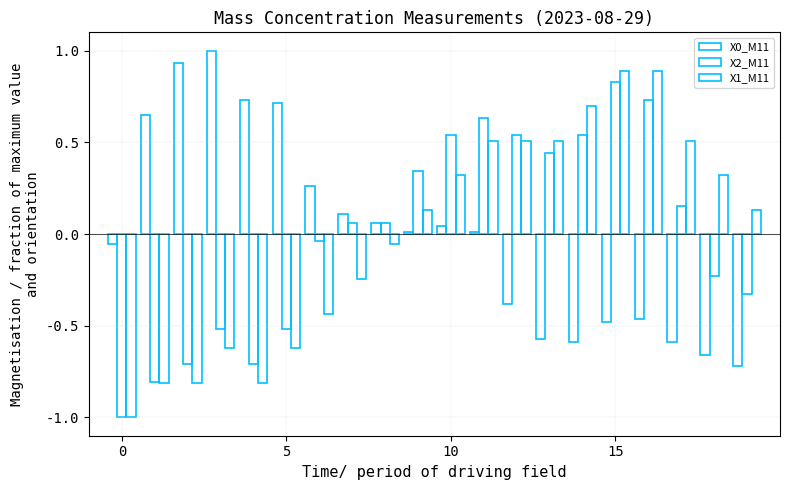

How many values in X1_M11 are below zero?

9